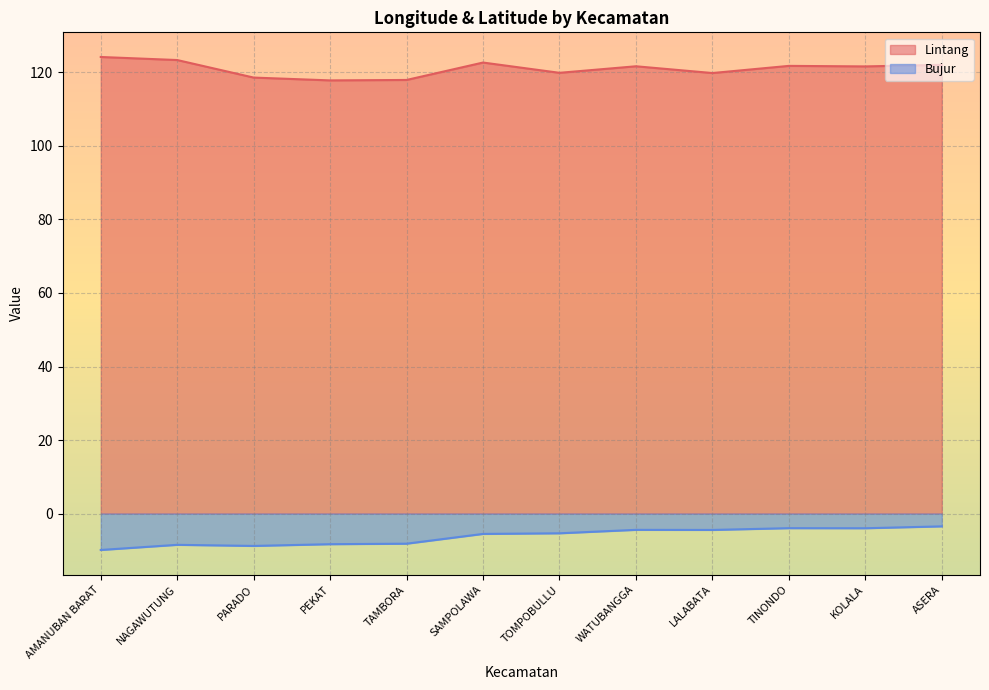

Is it true that Lintang equals 119.9 at TOMPOBULLU?

True